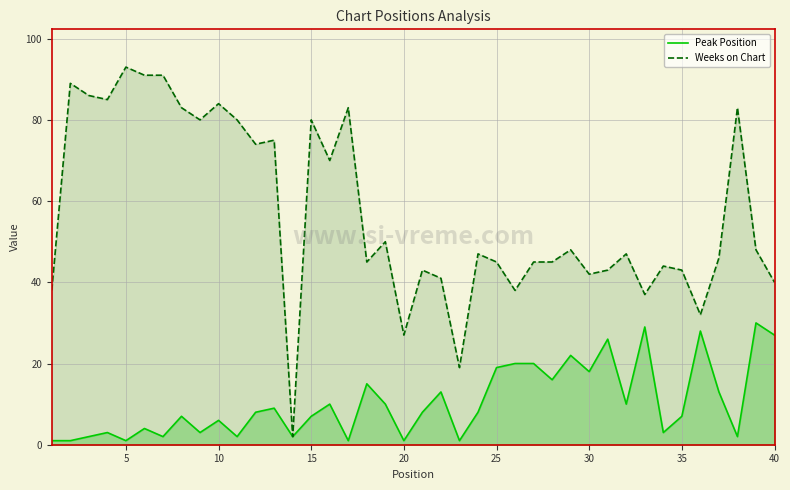

True or false: Weeks on Chart and Peak Position cross at least once.

False